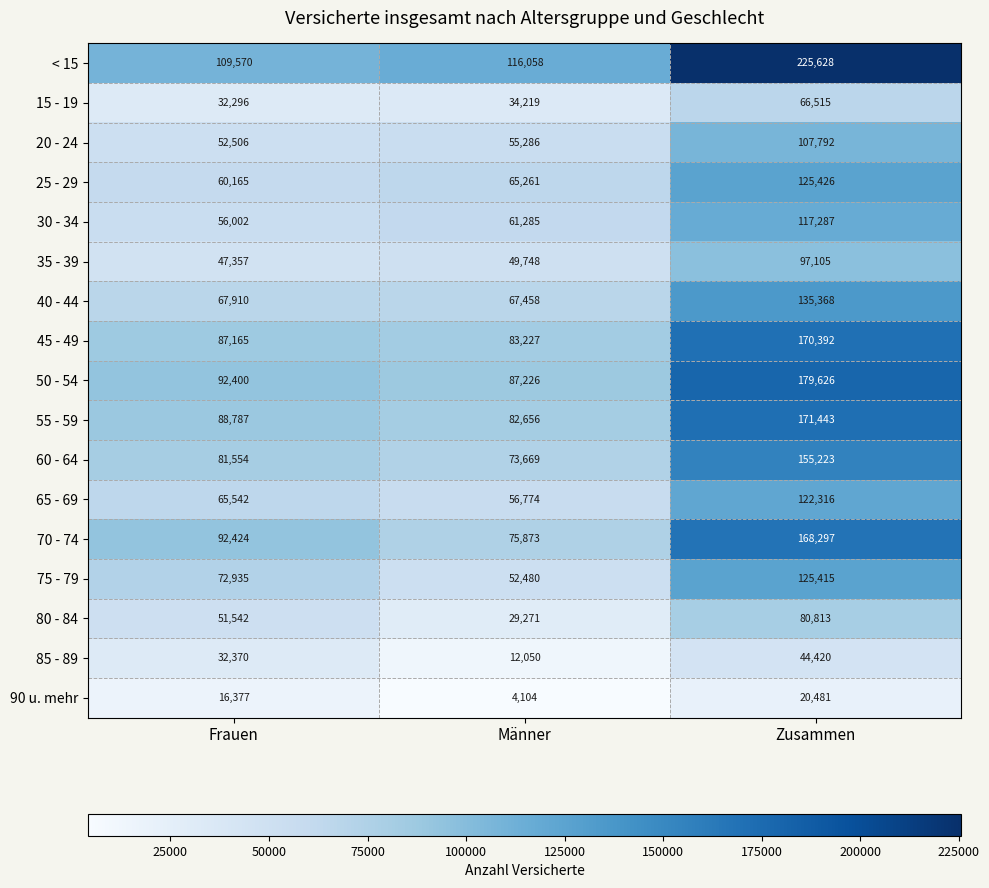

True or false: 80 - 84 has a value of 136205 at Zusammen.

False